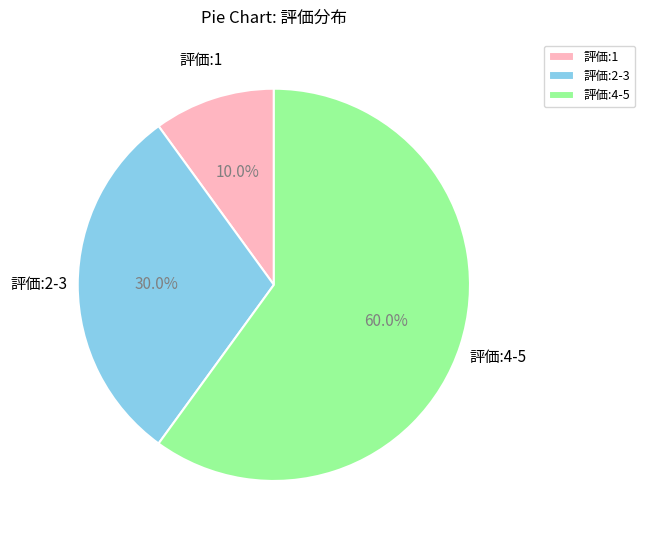

Rank the categories by value from lowest to highest.

評価:1, 評価:2-3, 評価:4-5